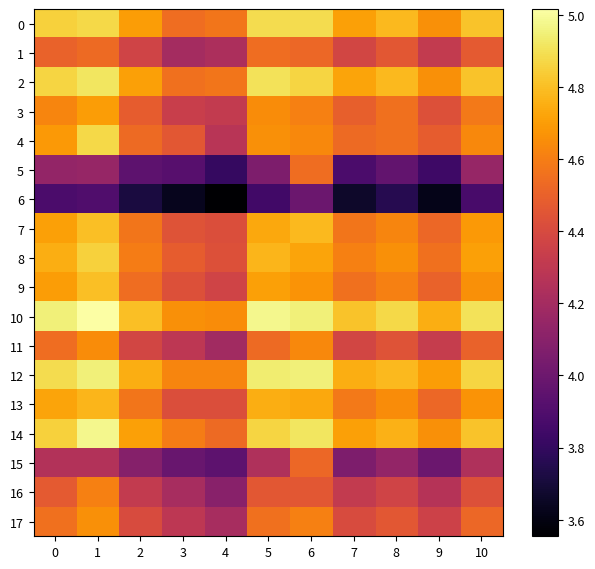

Between 1 and 3, which series saw the biggest shift?

4